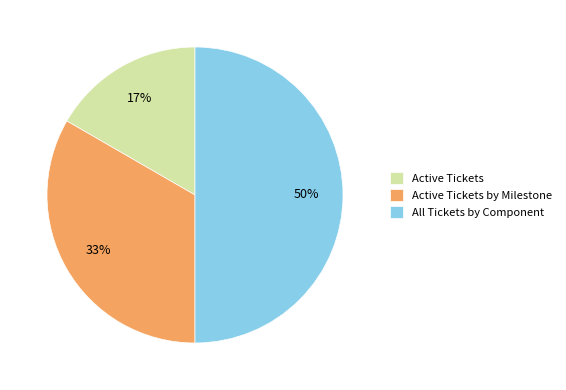

To the nearest percent, what is the average slice percentage?

33%